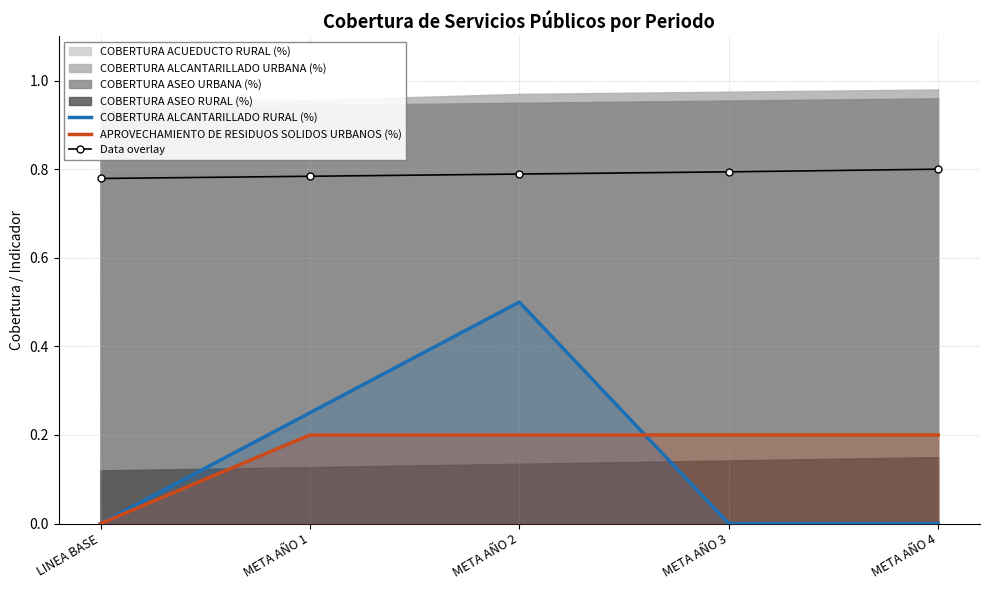

At which category does the chart reach its minimum across all series?

LINEA BASE